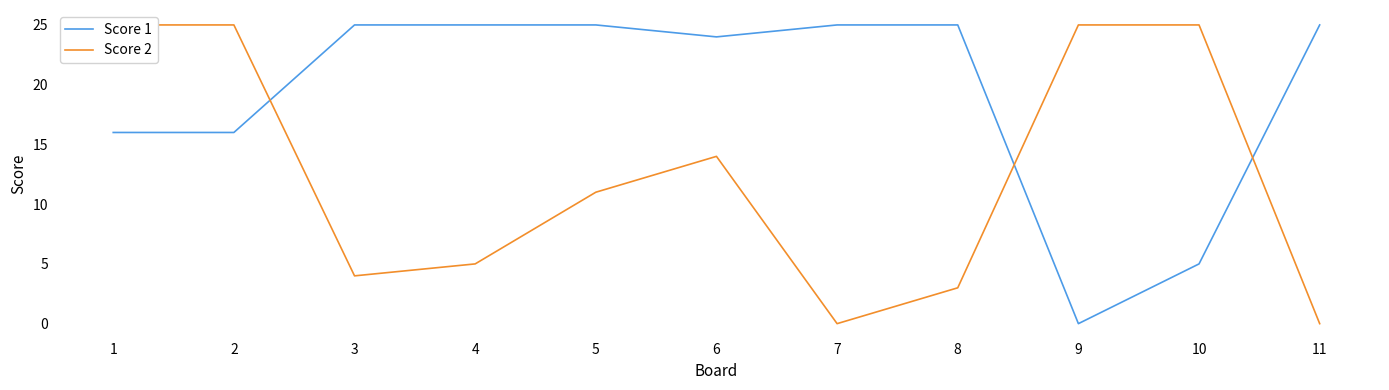

Reading left to right, transcribe all the data shown in this chart.

Score 1: 1=16	2=16	3=25	4=25	5=25	6=24	7=25	8=25	9=0	10=5	11=25
Score 2: 1=25	2=25	3=4	4=5	5=11	6=14	7=0	8=3	9=25	10=25	11=0